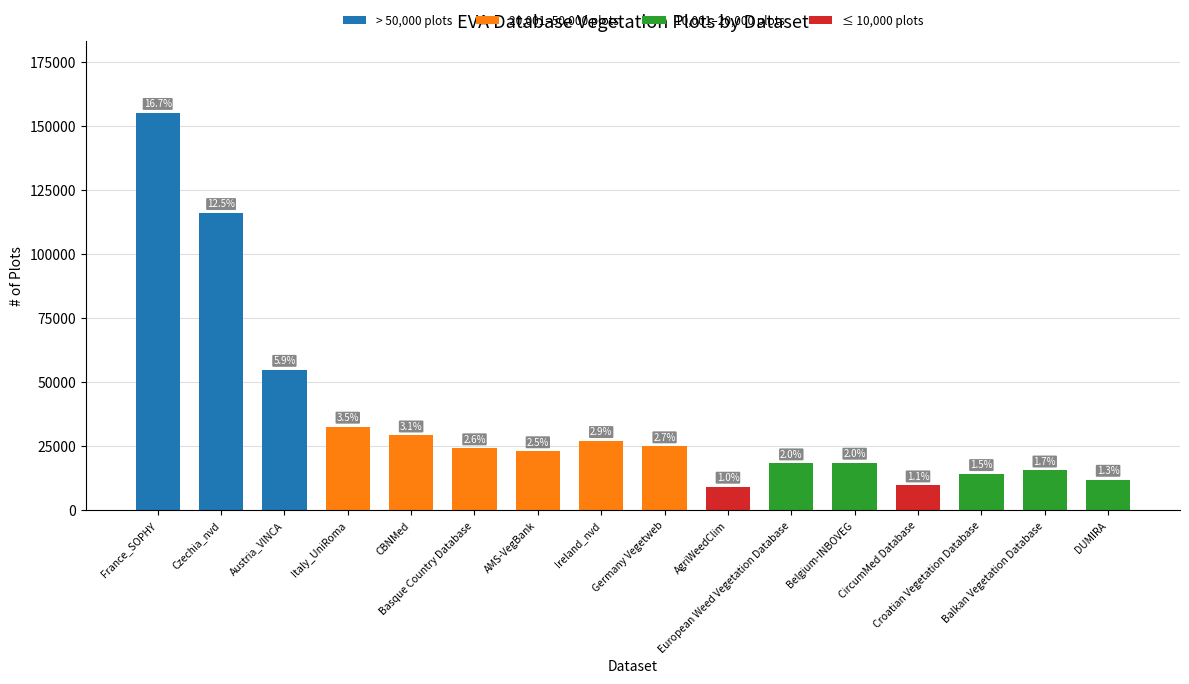

Does the chart contain stacked bars?

Yes